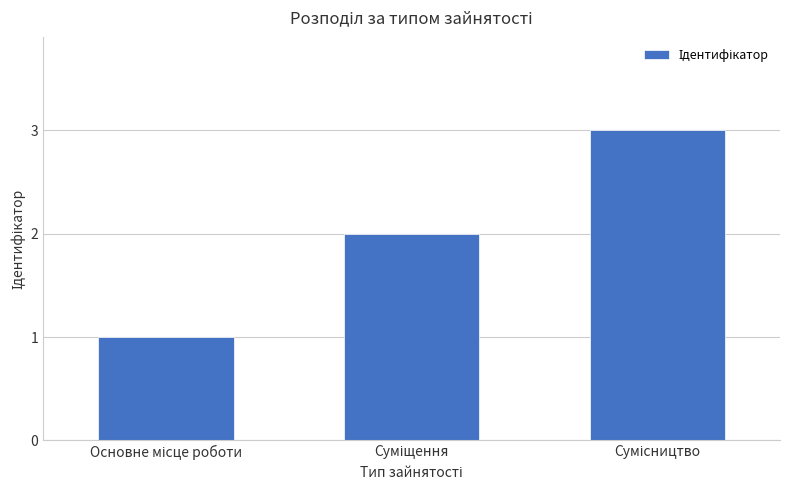

What is the sum of all values?

6